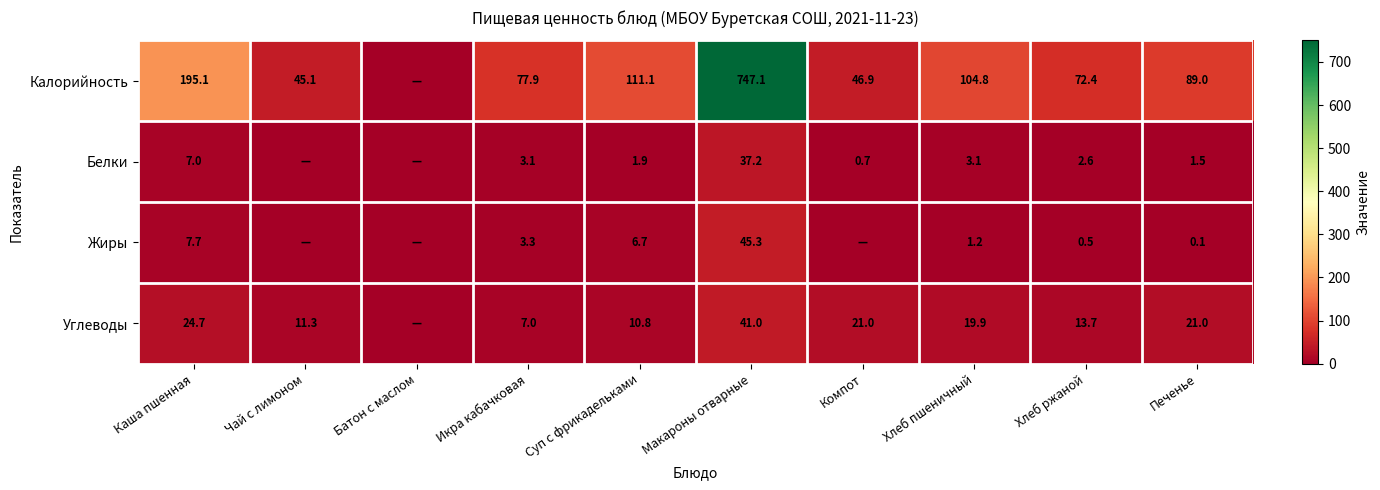

At Макароны отварные, list the series in order from smallest to largest.

Белки, Углеводы, Жиры, Калорийность